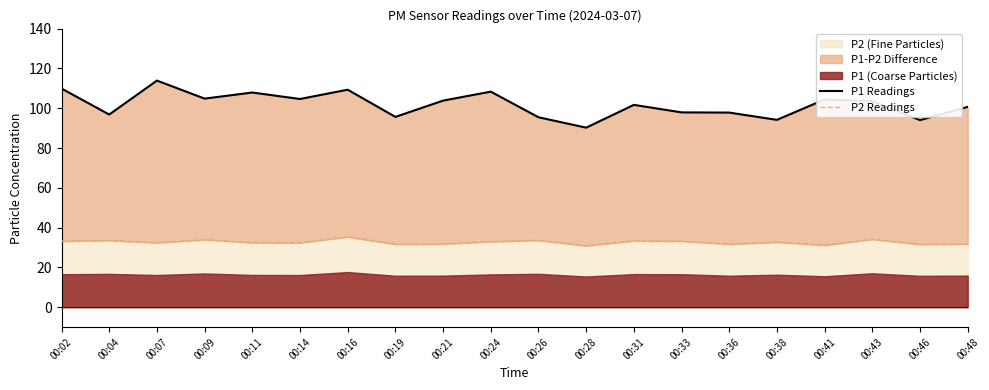

At how many categories does at least one series exceed 64?

20